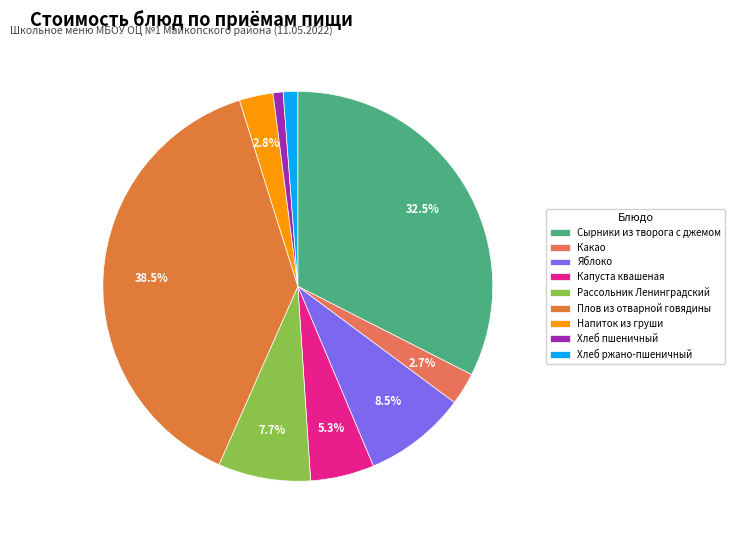

Combined, do Плов из отварной говядины and Хлеб пшеничный account for over 50%?

No